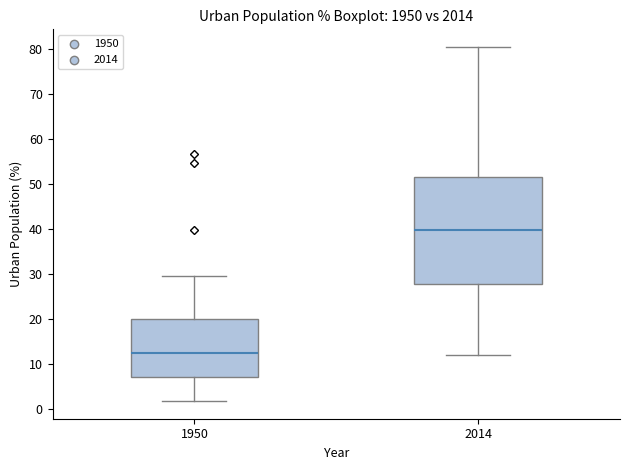

Reading left to right, transcribe this box plot: for each box, give where its median line is, the range the box spans, and where its two whiskers end, as read against the y-axis. The values are not printed on the chart, so give them approximately, as read against the axis.

1950: median 12, box 7 to 20, whiskers 2 to 30
2014: median 40, box 28 to 52, whiskers 12 to 80